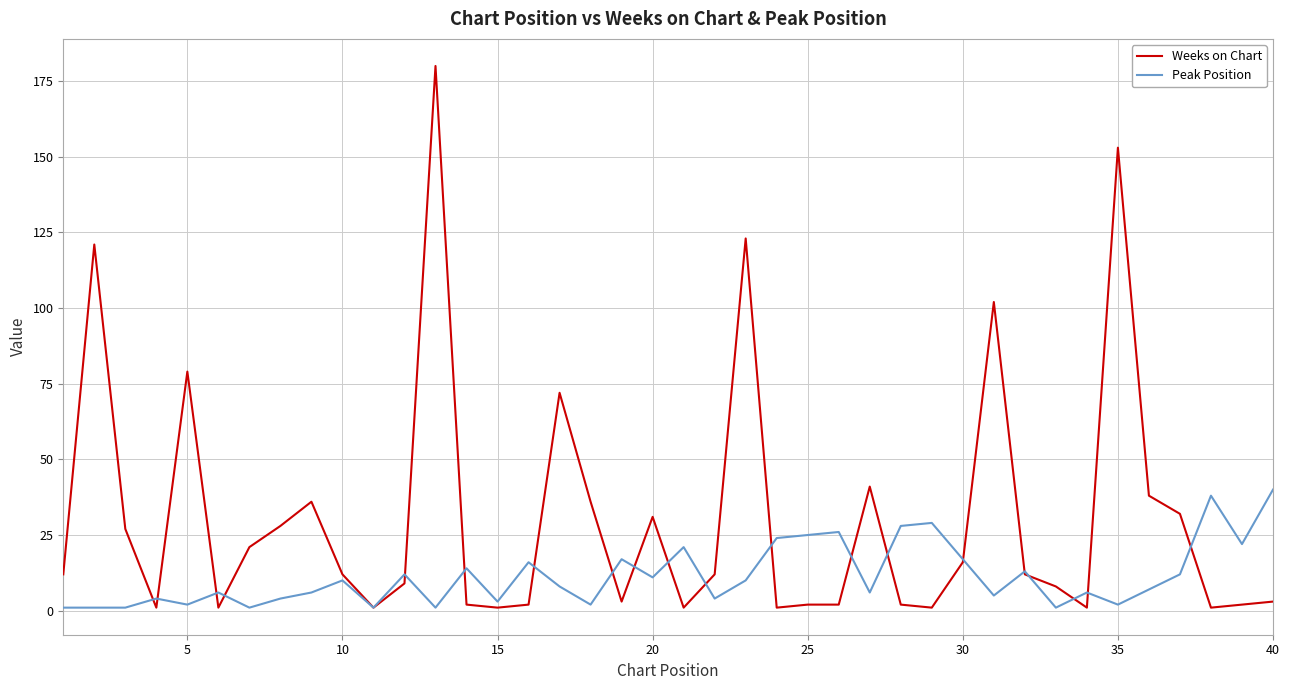

Which series has the largest total across all categories?

Weeks on Chart